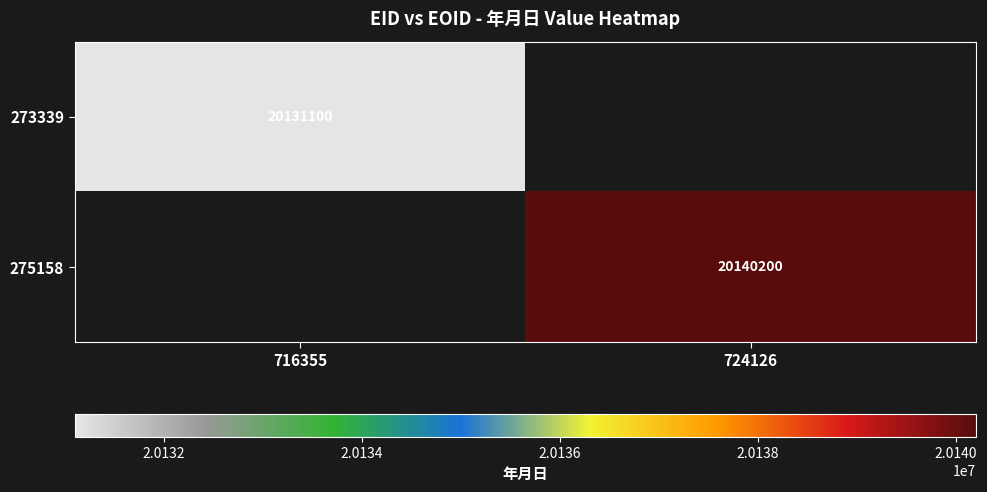

The value of 275158 at 724126 is 35222288.6. True or false?

False